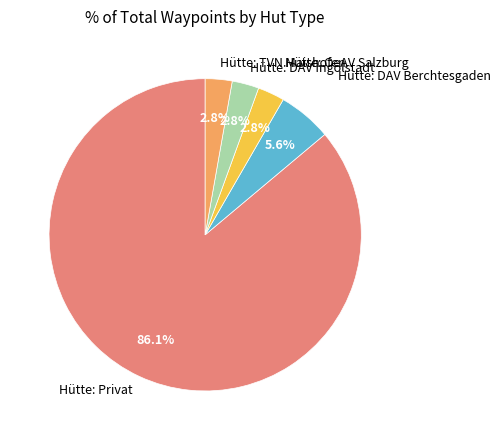

The Hütte: OeAV Salzburg slice represents 14% of the pie. True or false?

False